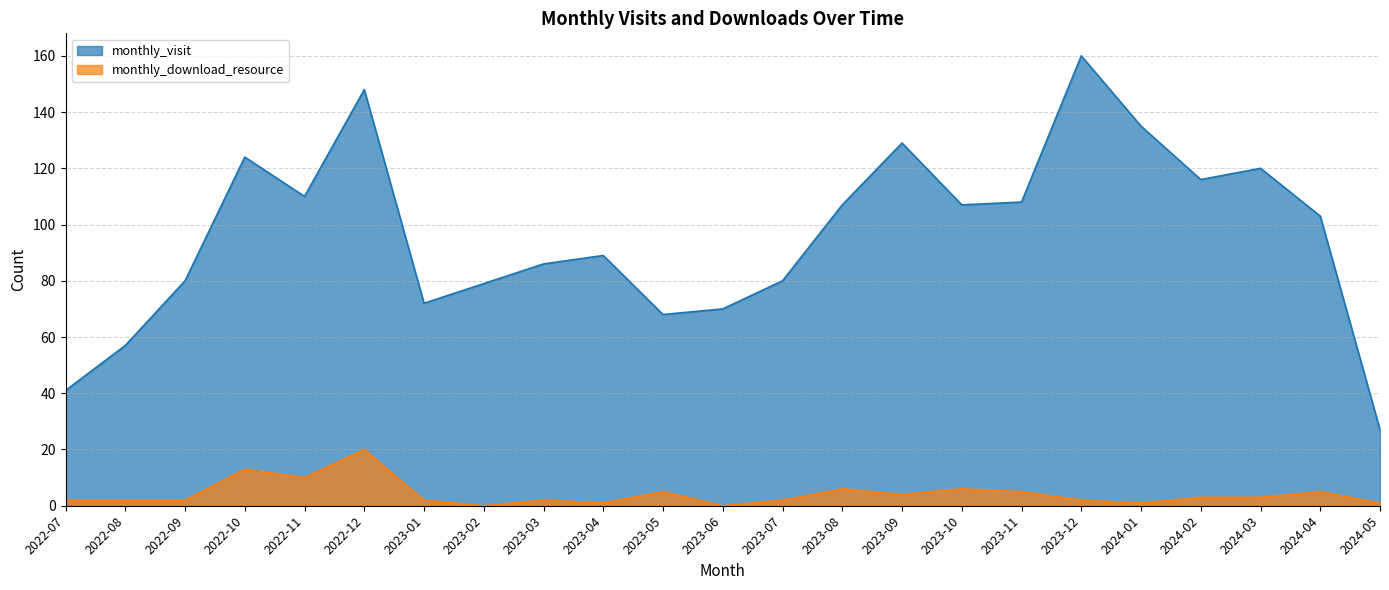

Which series has the largest range (max minus min)?

monthly_visit